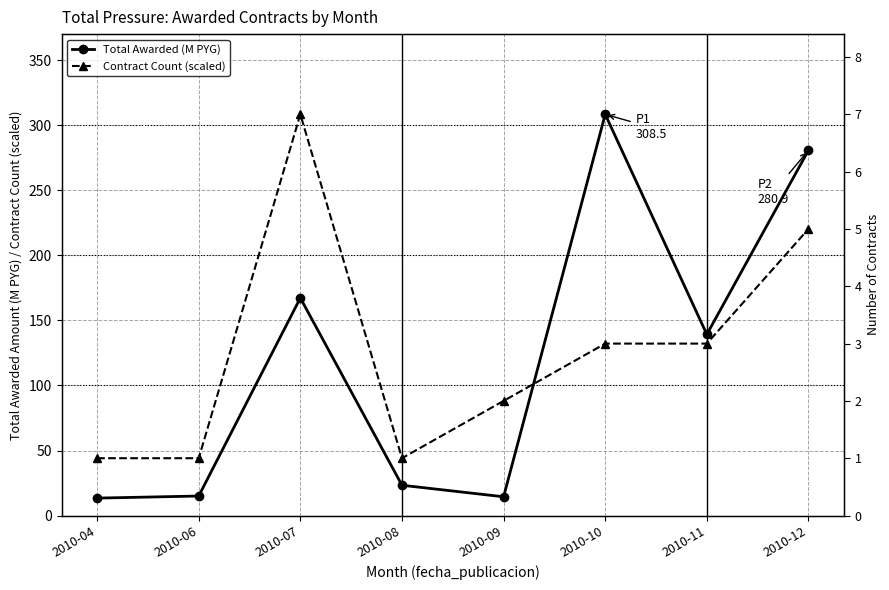

True or false: Total Awarded (M PYG) and Contract Count (scaled) intersect in this chart.

True